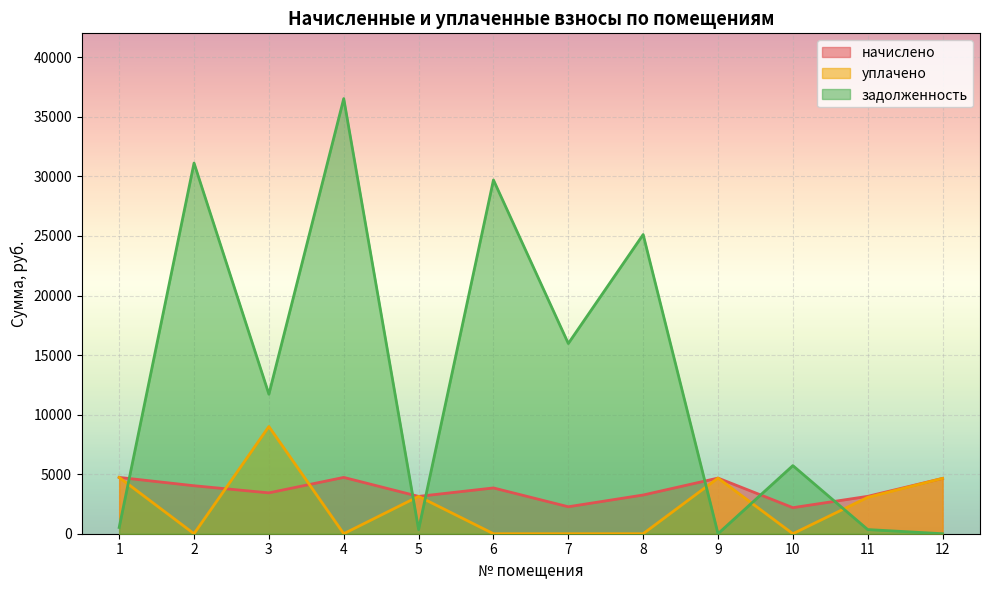

What is the spread (max minus min) of values at 6?

29700.7